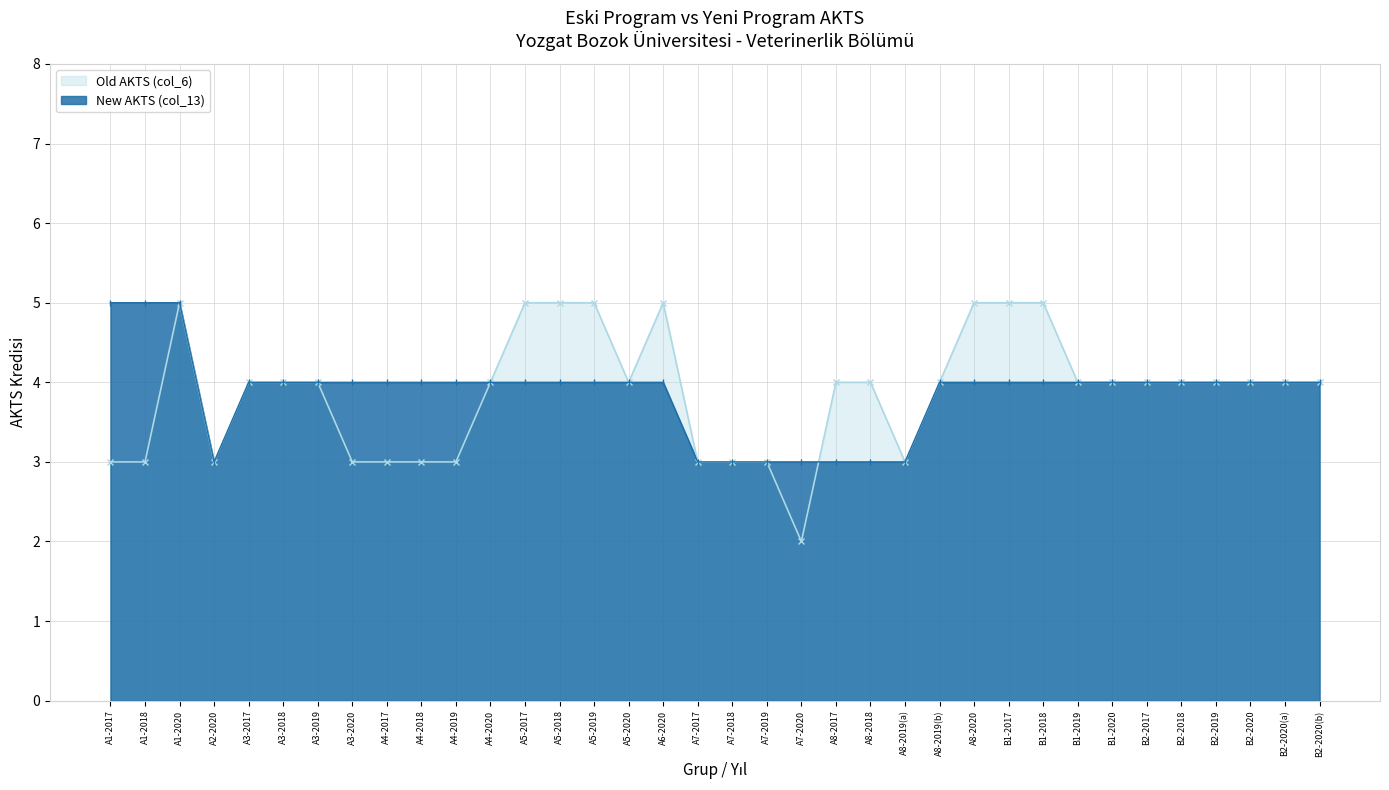

At which category does Old AKTS (col_6) reach its first local valley?

A2-2020